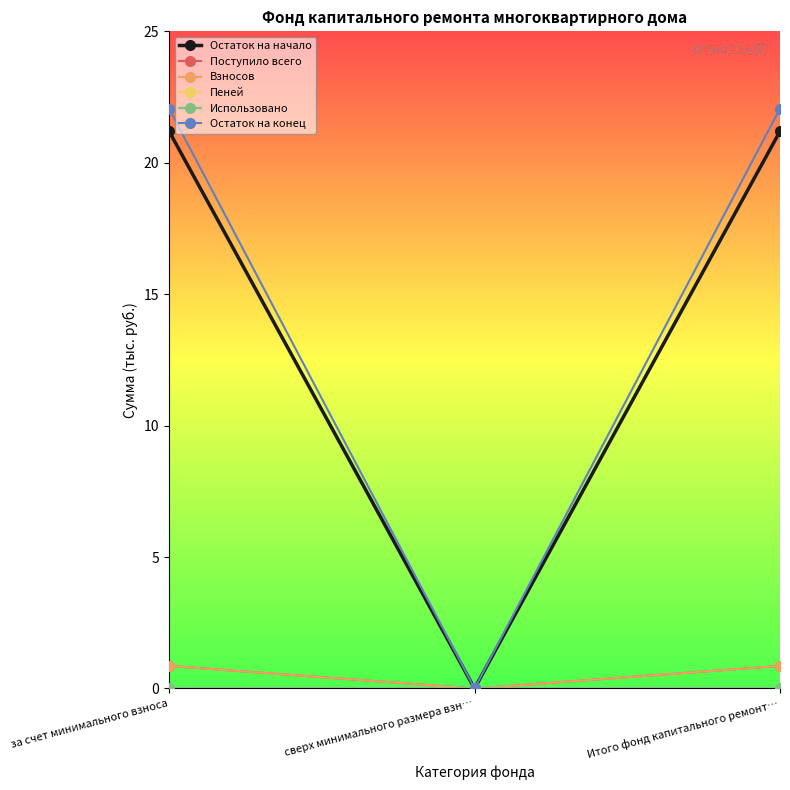

Is it true that Остаток на конец equals 4.9 at за счет минимального взноса?

False